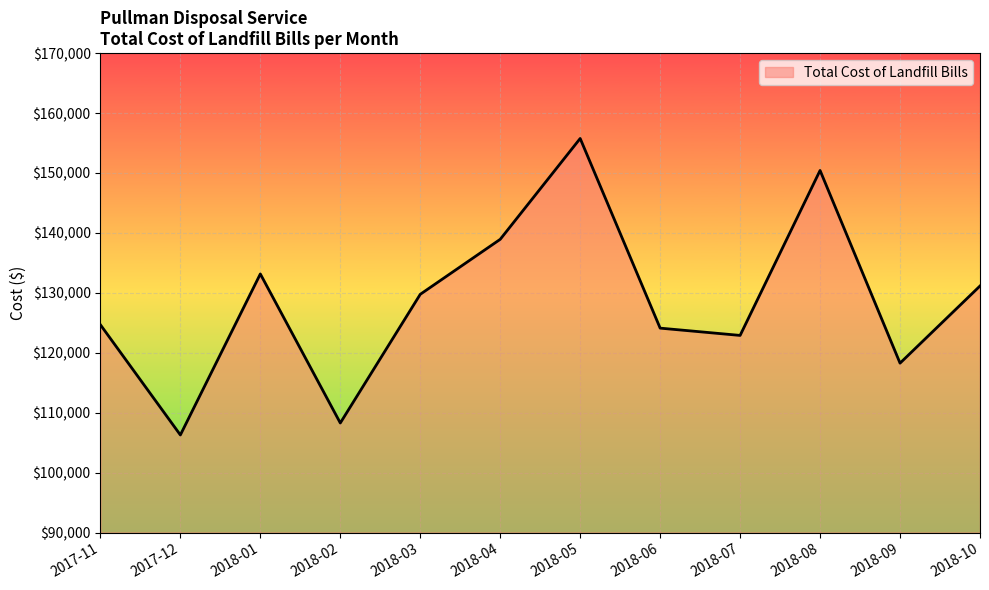

The chart shows a value of 106280.7 at 2018-05. True or false?

False